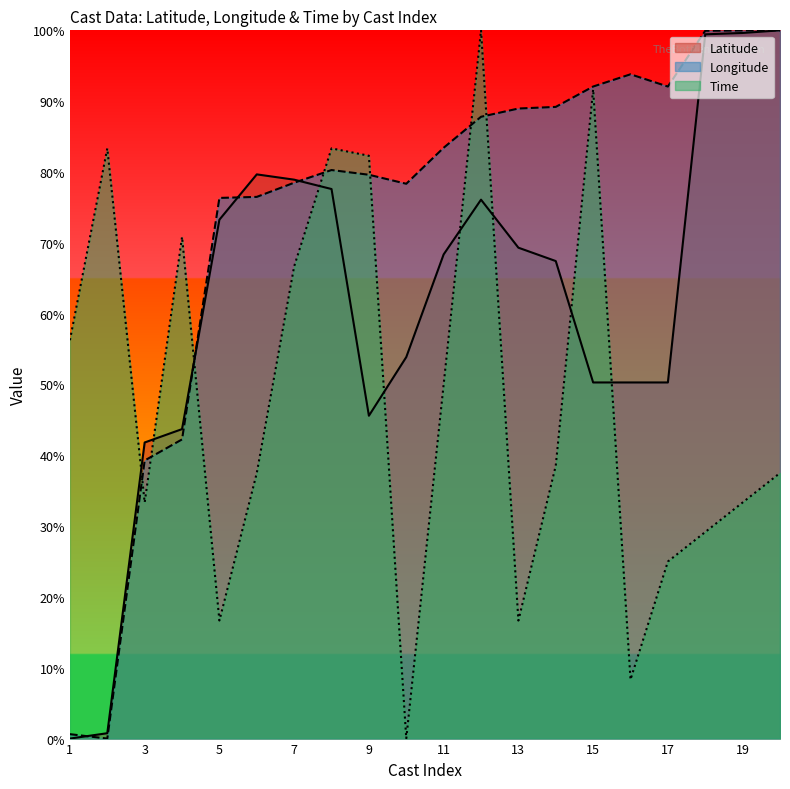

Does the chart display data point markers on the line(s)?

No